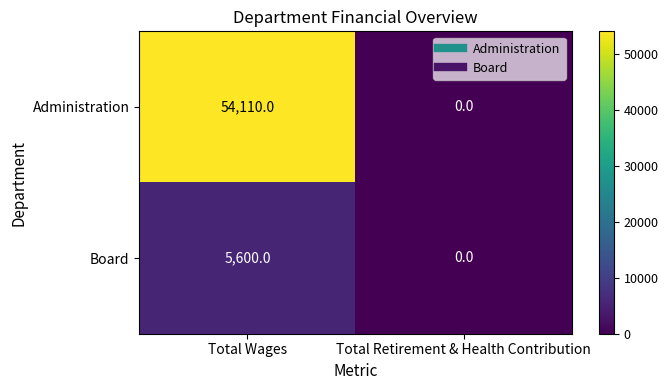

What is the difference between the maximum and minimum values in the Administration series?

54110